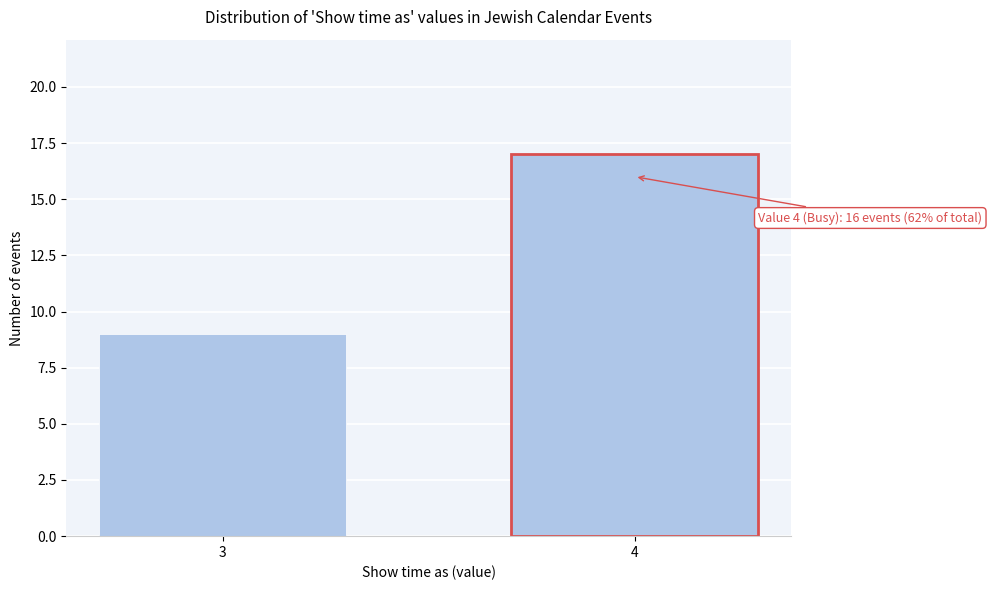

Reading left to right, transcribe all the data shown in this chart.

9	17